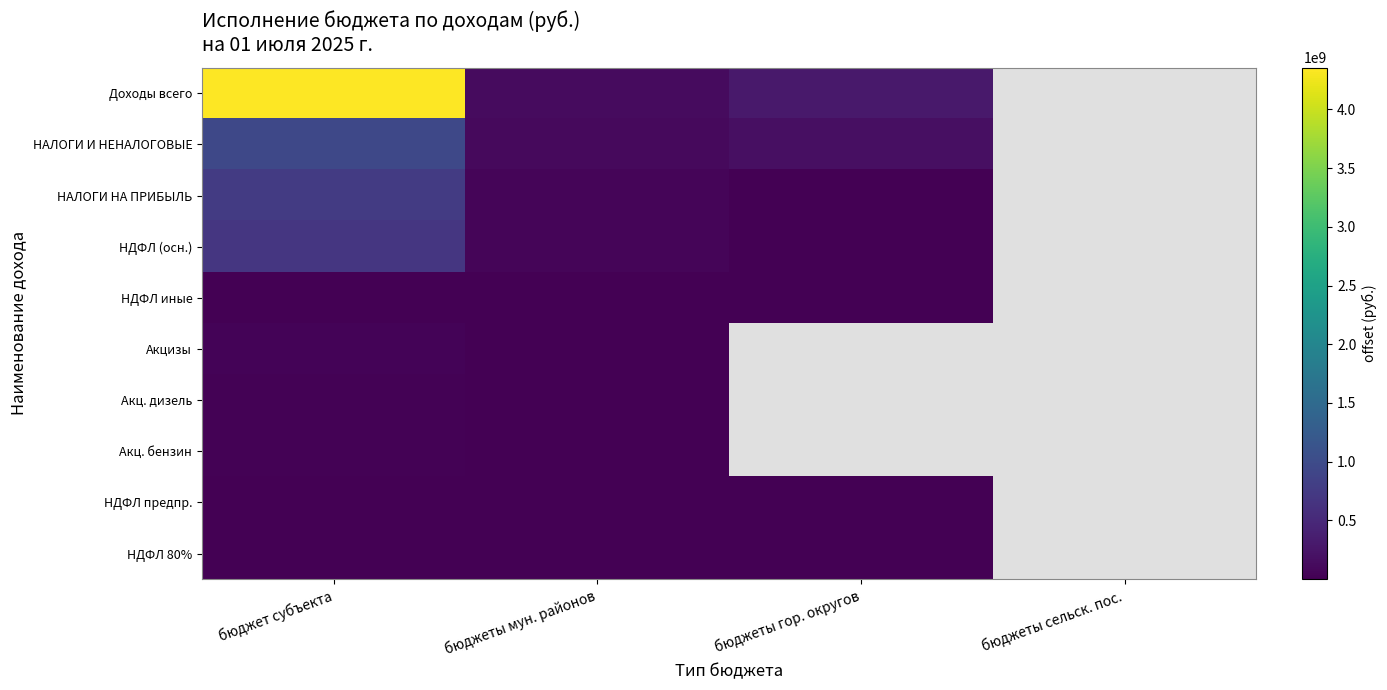

Rank the series by their maximum value, from highest to lowest.

Доходы всего, НАЛОГИ И НЕНАЛОГОВЫЕ, НАЛОГИ НА ПРИБЫЛЬ, НДФЛ (осн.), Акцизы, Акц. бензин, Акц. дизель, НДФЛ предпр., НДФЛ иные, НДФЛ 80%